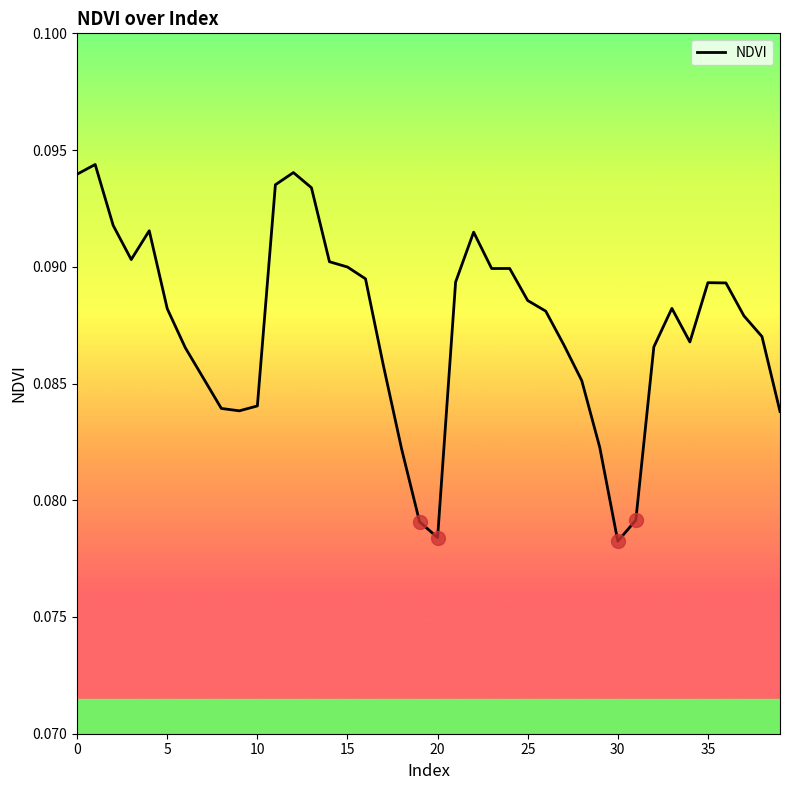

What is the greatest value displayed?

0.1